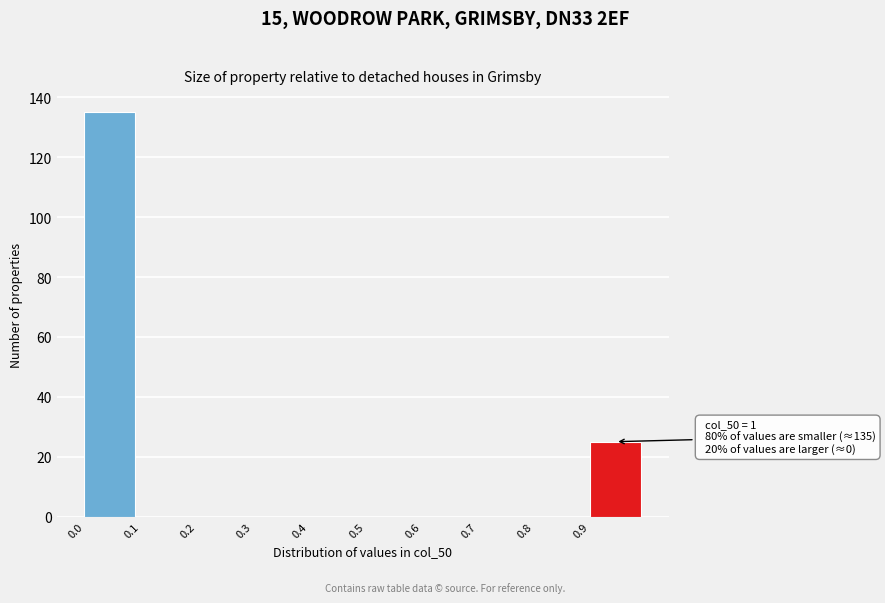

Which range on the x-axis has the tallest bar?

0.0 to 0.1